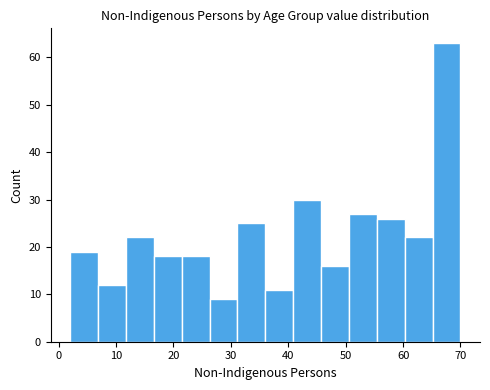

Reading left to right, transcribe this chart: for each bar, give the range it covers on the x-axis and its height. Neither the bar edges nor the heights are printed on the chart, so give them approximately, as read against the axes.

2 to 7: 19
7 to 12: 12
12 to 17: 22
17 to 21: 18
21 to 26: 18
26 to 31: 9
31 to 36: 25
36 to 41: 11
41 to 46: 30
46 to 51: 16
51 to 55: 27
55 to 60: 26
60 to 65: 22
65 to 70: 63